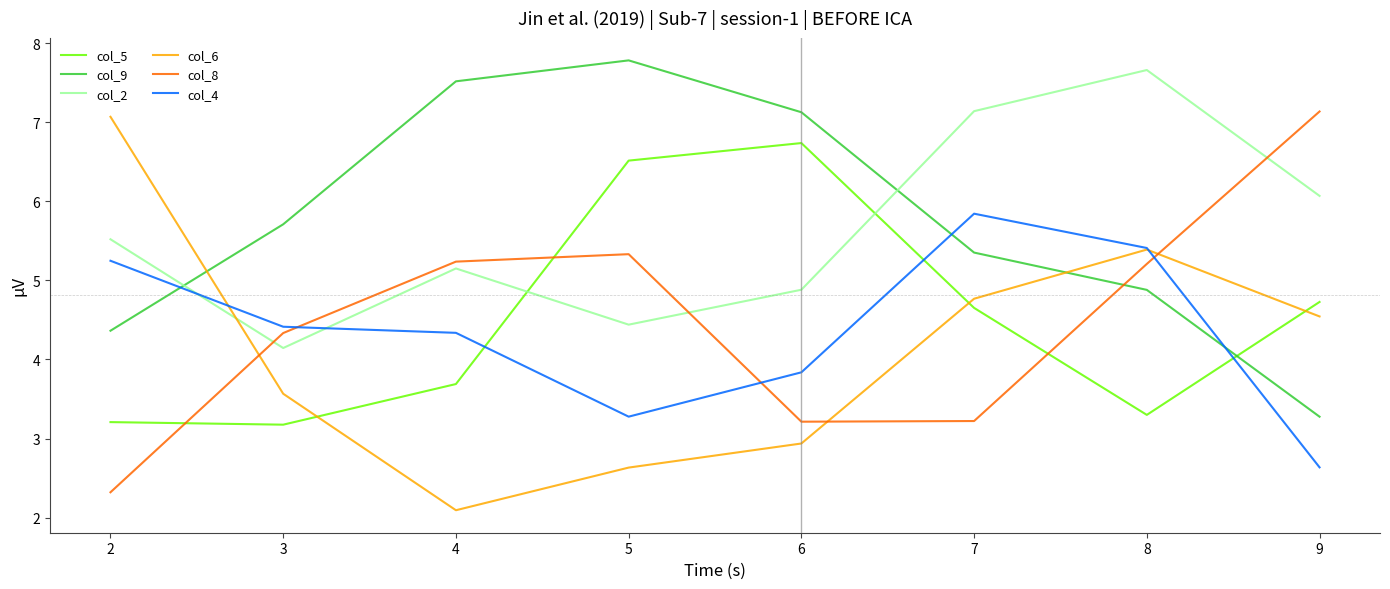

How many values in the col_2 series exceed 5?

5